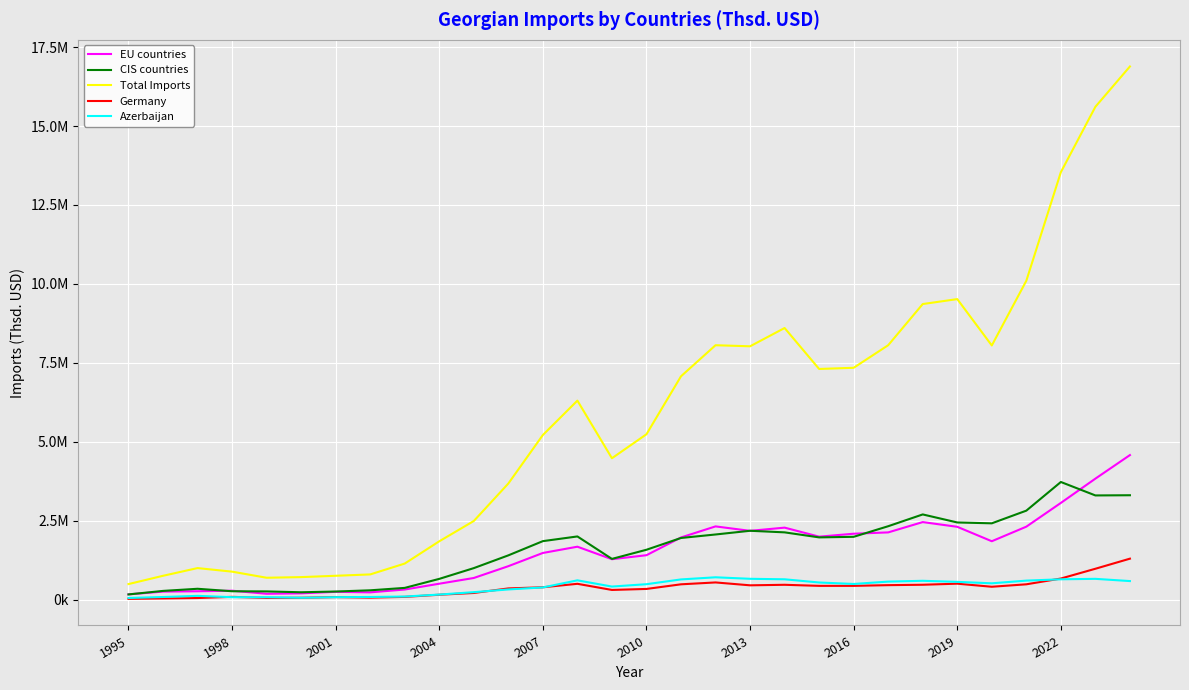

True or false: Total Imports has more than 1 points higher than both neighbors.

True